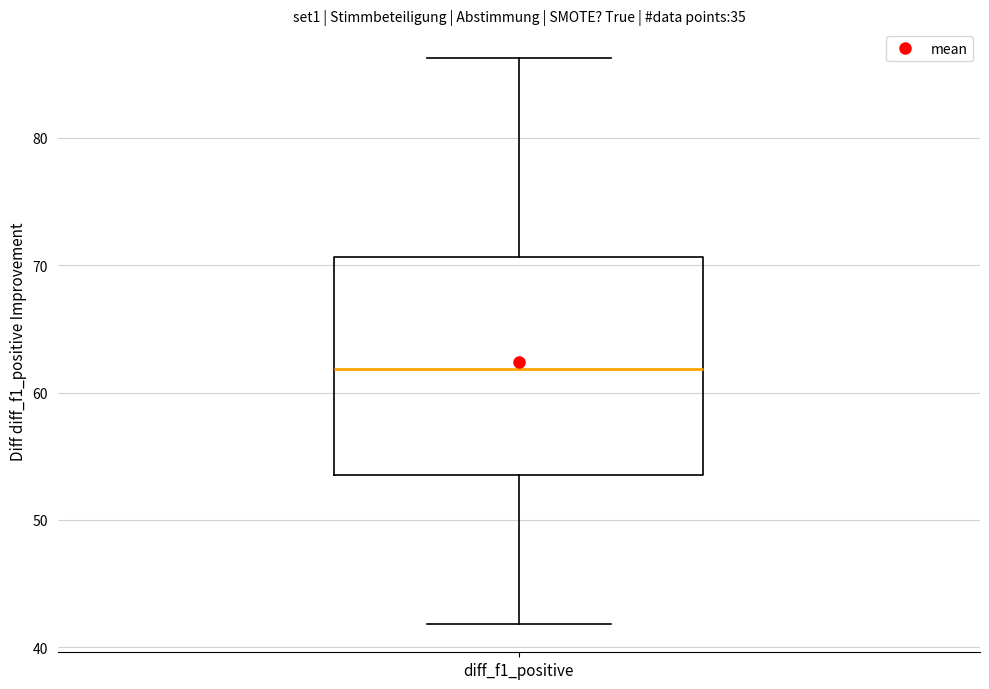

Read this box plot against the y-axis: the position of the median line, the range covered by the box, and the ends of both whiskers. The values are not printed on the chart, so give them approximately, as read against the axis.

median 62, box 54 to 71, whiskers 42 to 86